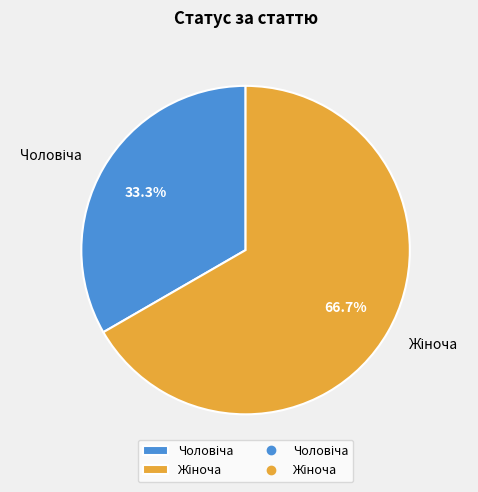

Is there any slice that represents more than half of the pie?

Yes